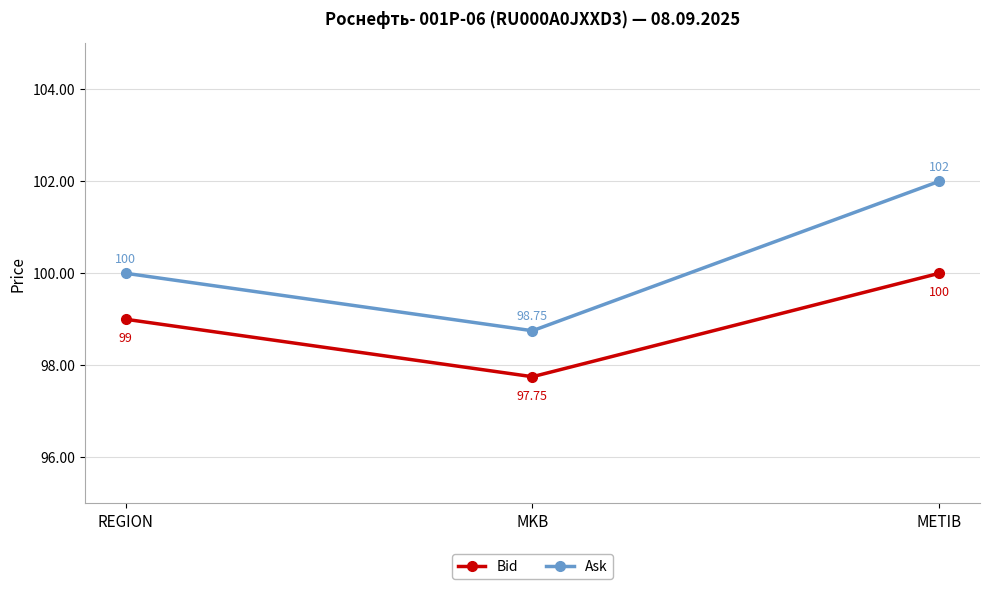

True or false: Ask has a value of 98.8 at MKB.

True